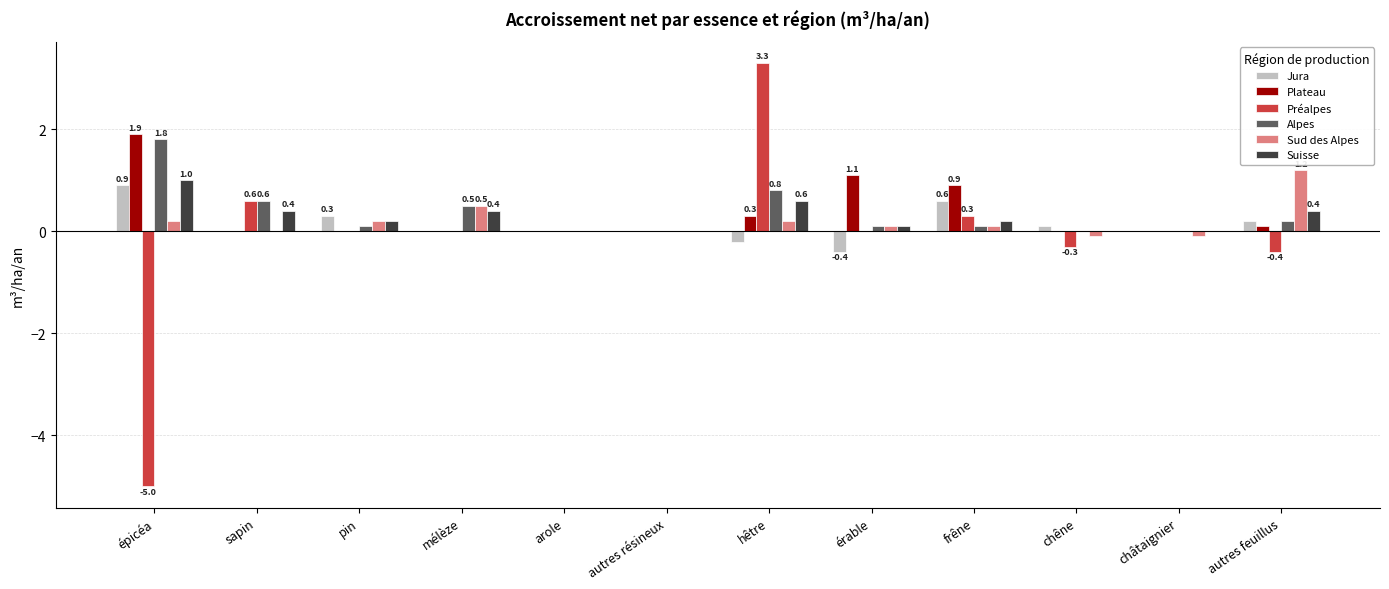

At which category is the sum across all series the highest?

hêtre